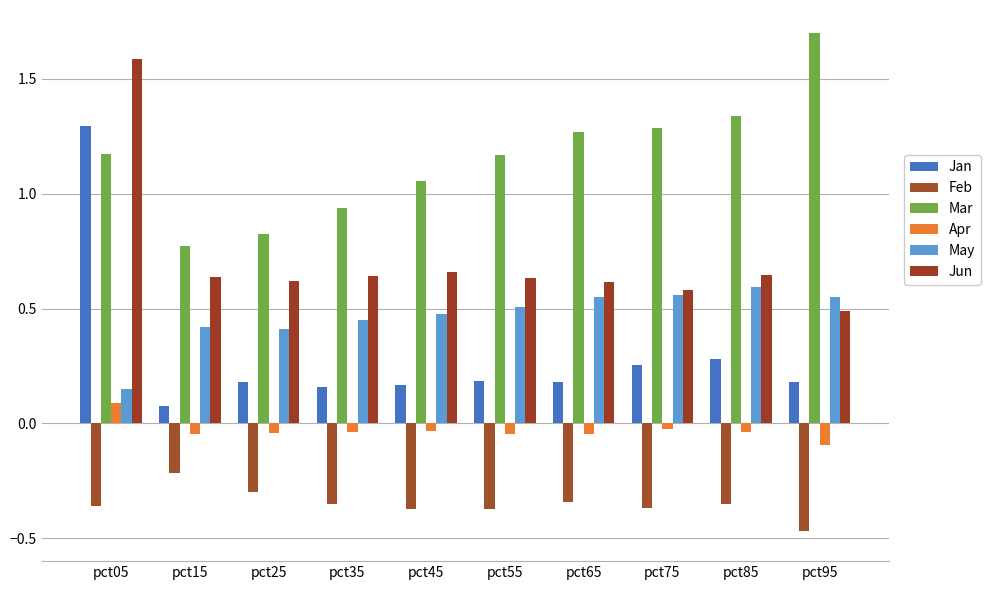

Read the May value at pct15.

0.4